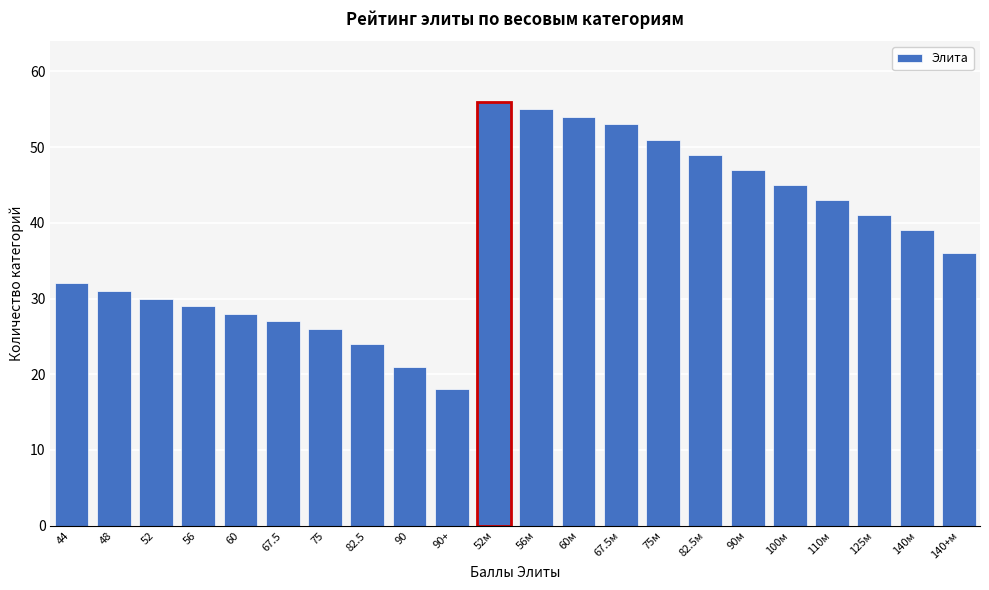

Reading left to right, what are all the values shown in this chart?

44=32	48=31	52=30	56=29	60=28	67.5=27	75=26	82.5=24	90=21	90+=18	52м=56	56м=55	60м=54	67.5м=53	75м=51	82.5м=49	90м=47	100м=45	110м=43	125м=41	140м=39	140+м=36